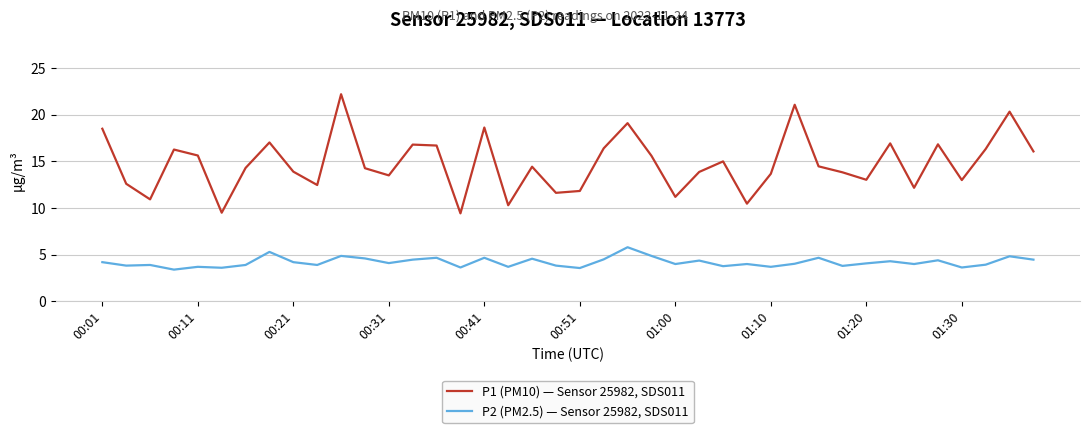

What is the difference between the maximum and minimum values in the P1 (PM10) — Sensor 25982, SDS011 series?

12.8